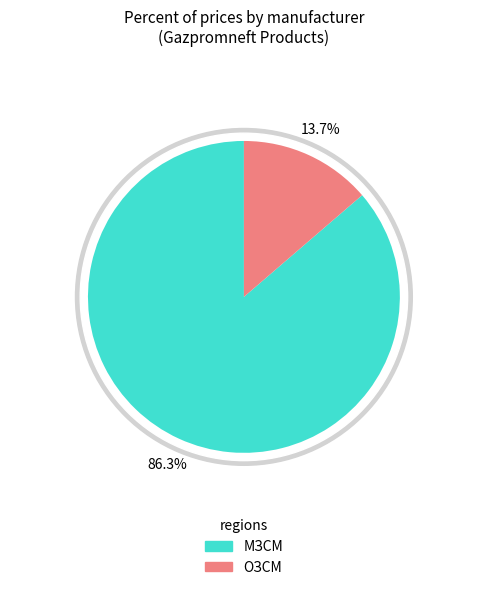

Which category has the biggest portion of the pie?

МЗСМ